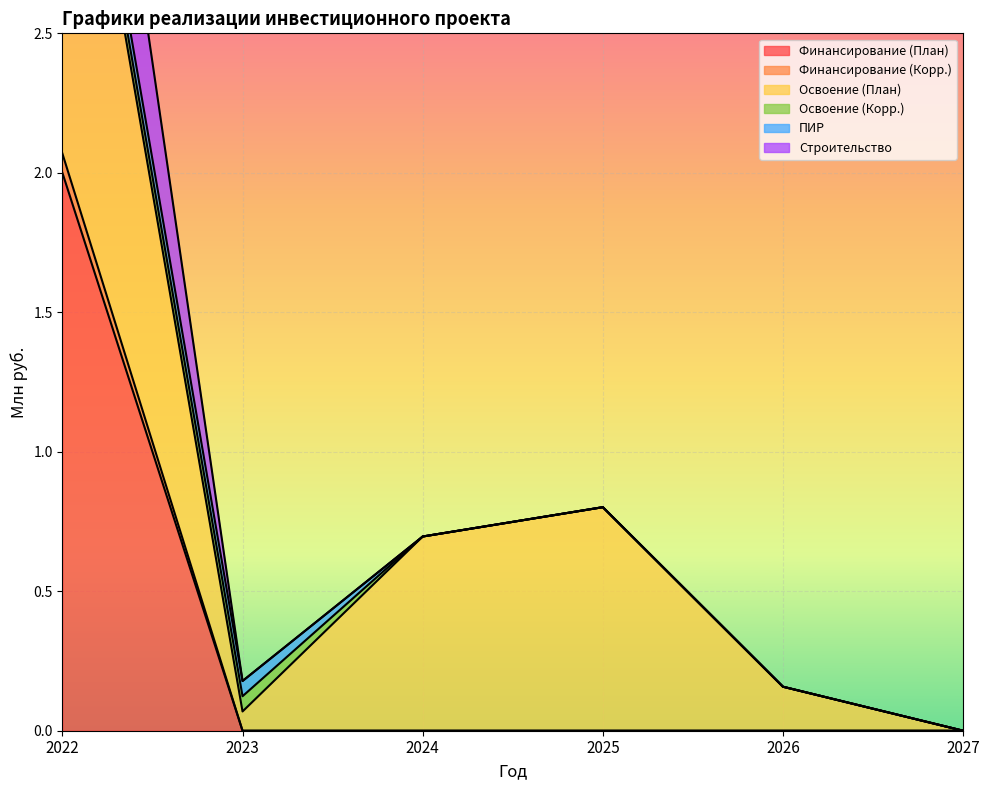

What is the average value of the Строительство series?

1.1